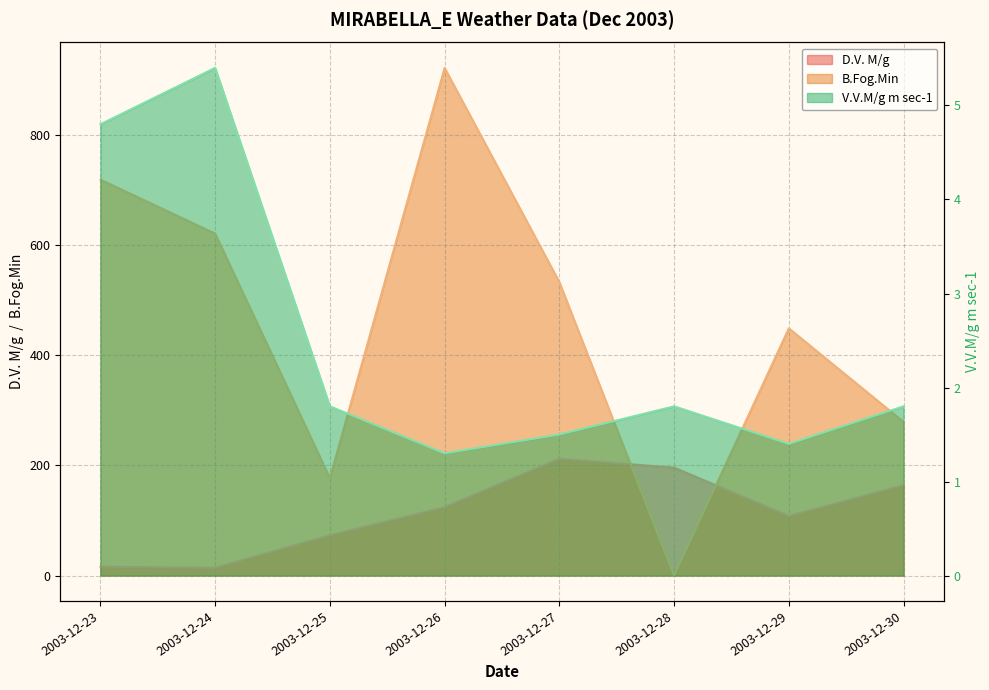

At which label is V.V.M/g m sec-1 closest to 3?

2003-12-25